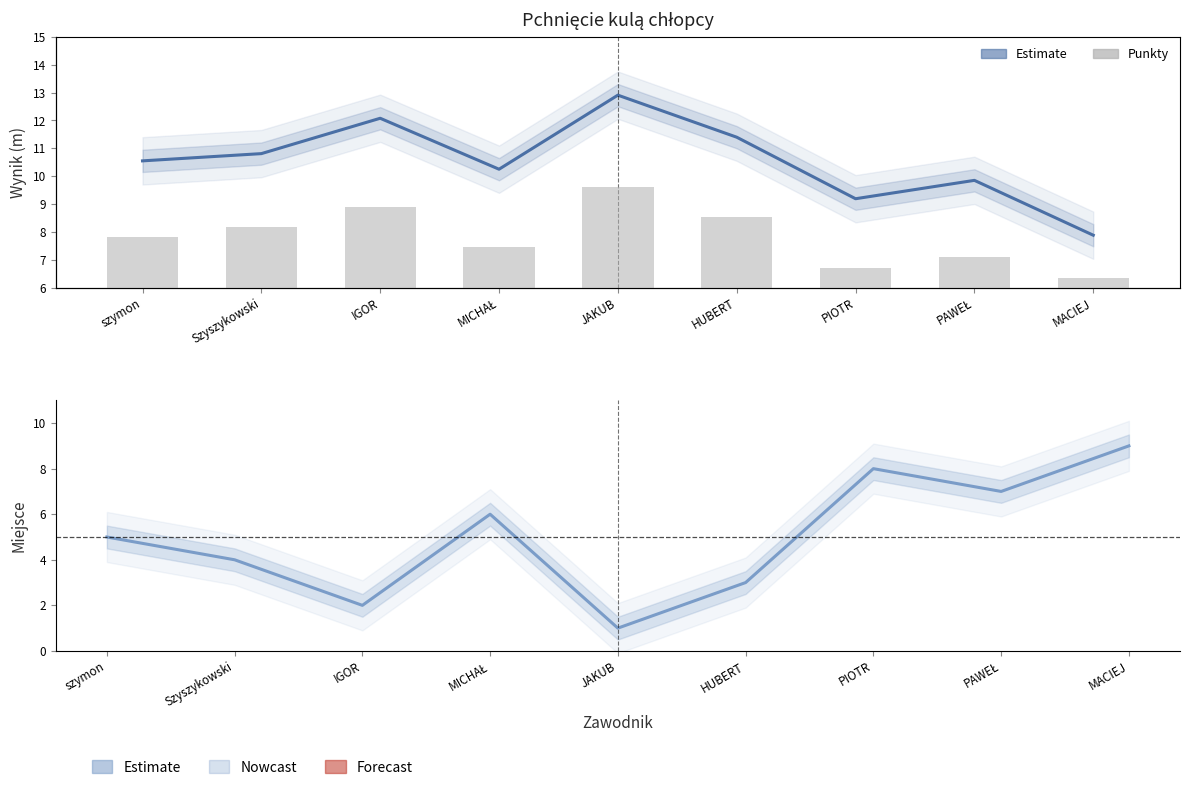

Which series has the largest total across all categories?

Wynik